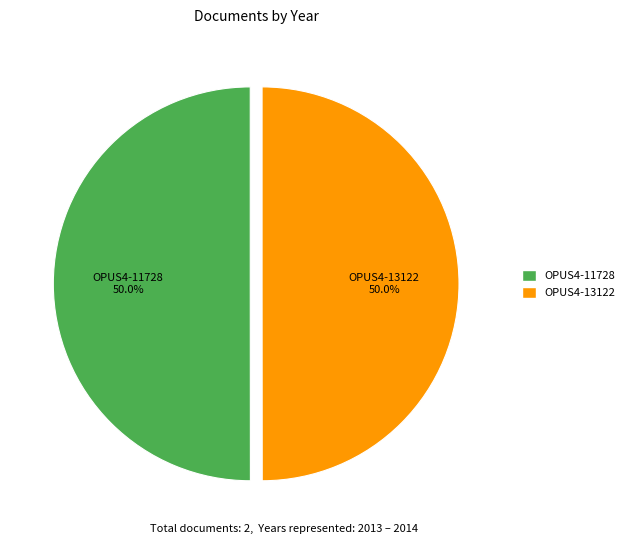

Approximately how many times larger is the value at OPUS4-13122 compared to OPUS4-11728?

1.0